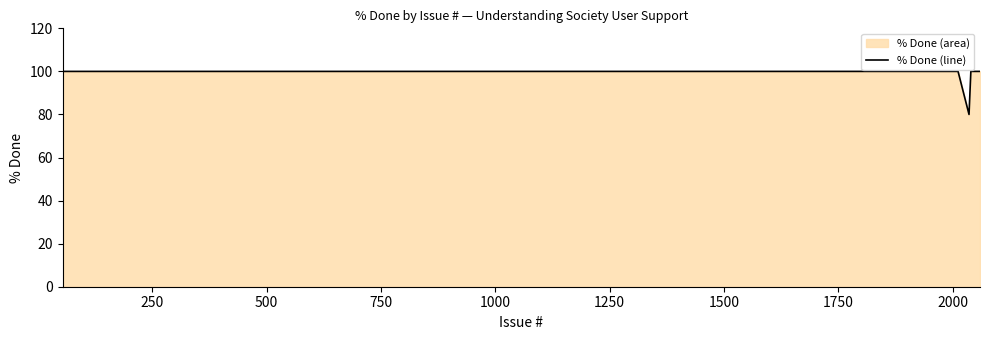

Reading left to right, extract all data points from this chart.

100	100	100	100	100	100	100	100	100	100	100	100	100	100	100	100	100	100	100	100	100	100	100	100	100	100	100	100	100	100	100	100	100	100	100	100	100	80	100	100